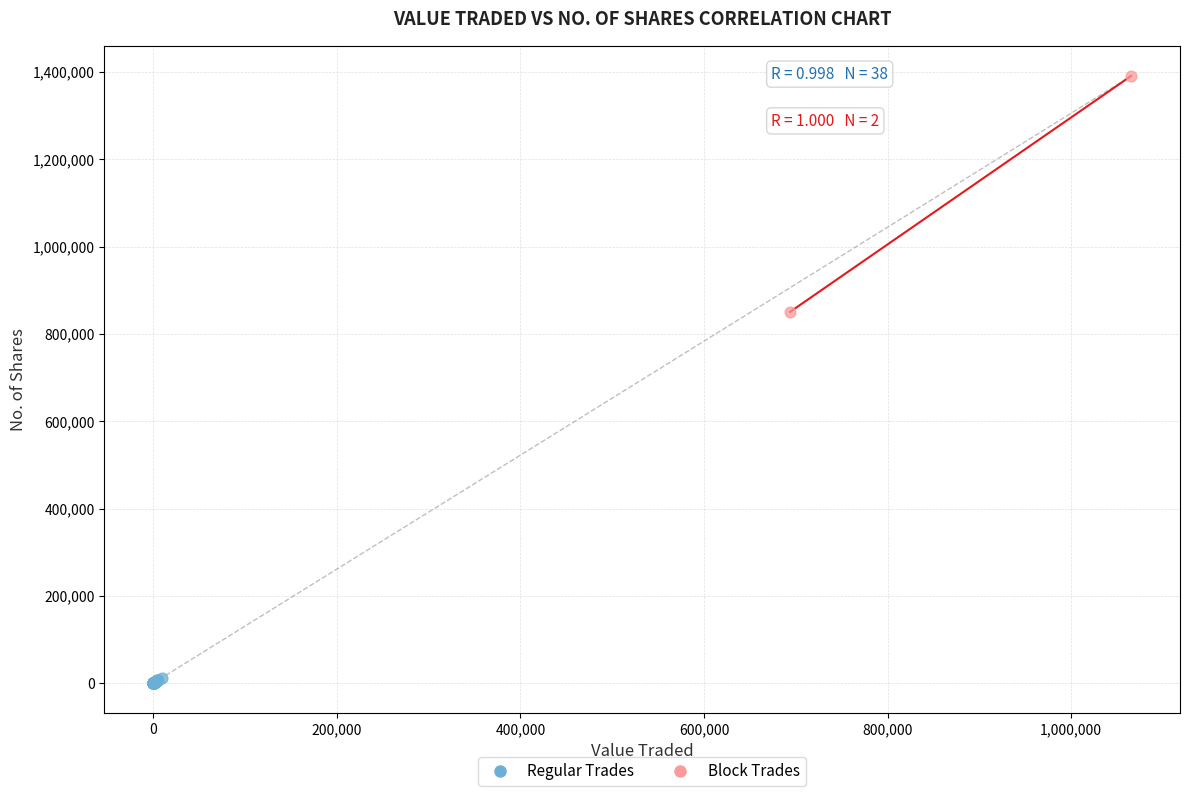

What are all the series names shown in the legend?

Regular Trades, Block Trades